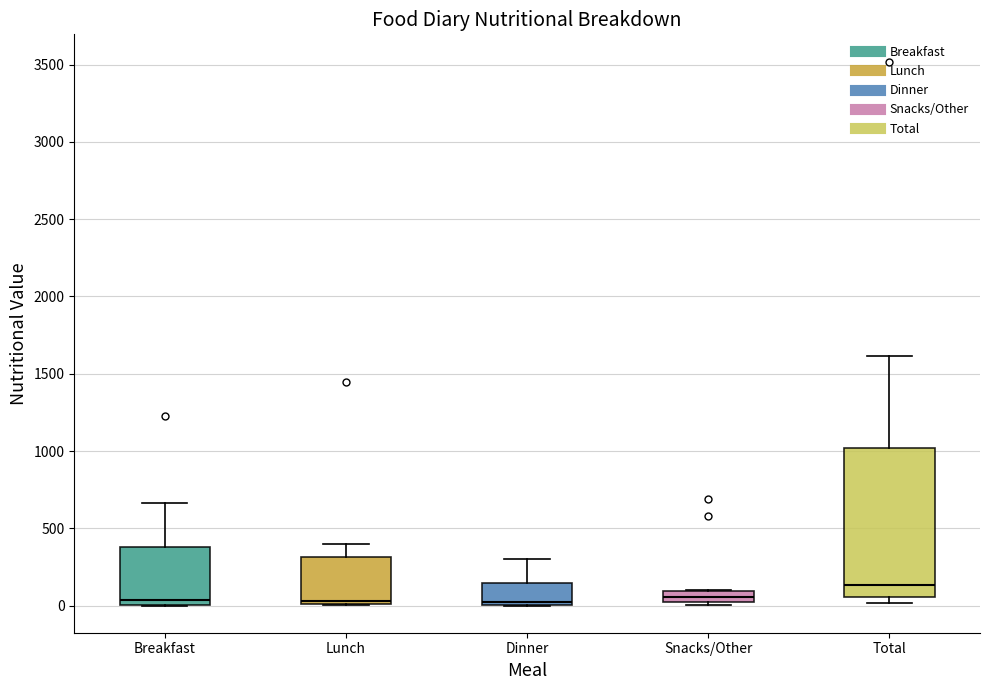

Comparing the boxes themselves (not the whiskers), which one is the tallest?

Total